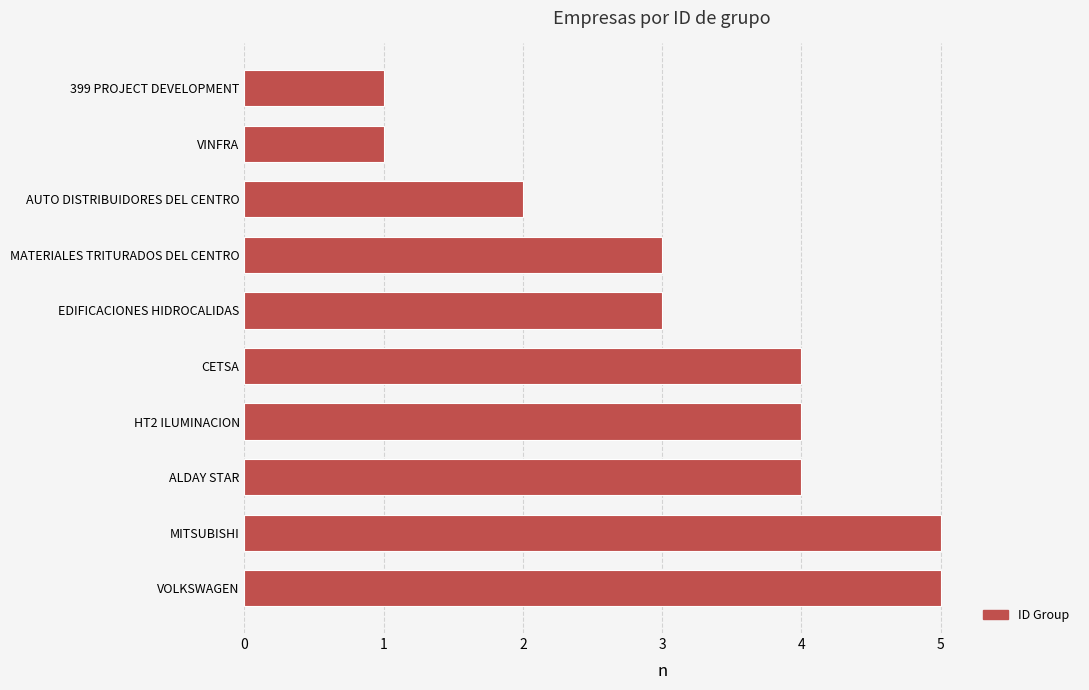

The chart shows a value of 4 at ALDAY STAR. True or false?

True